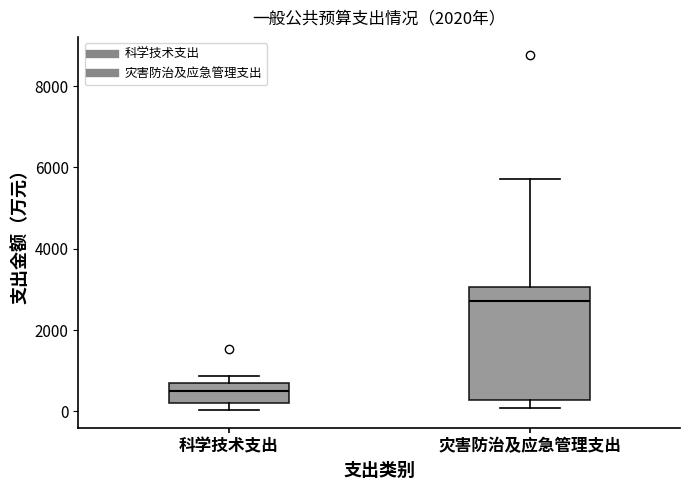

Reading left to right, transcribe this box plot: for each box, give where its median line is, the range the box spans, and where its two whiskers end, as read against the y-axis. The values are not printed on the chart, so give them approximately, as read against the axis.

科学技术支出: median 600, box 200 to 800, whiskers 0 to 800 (just above the box's upper edge)
灾害防治及应急管理支出: median 2800, box 200 to 3000, whiskers 0 to 5800